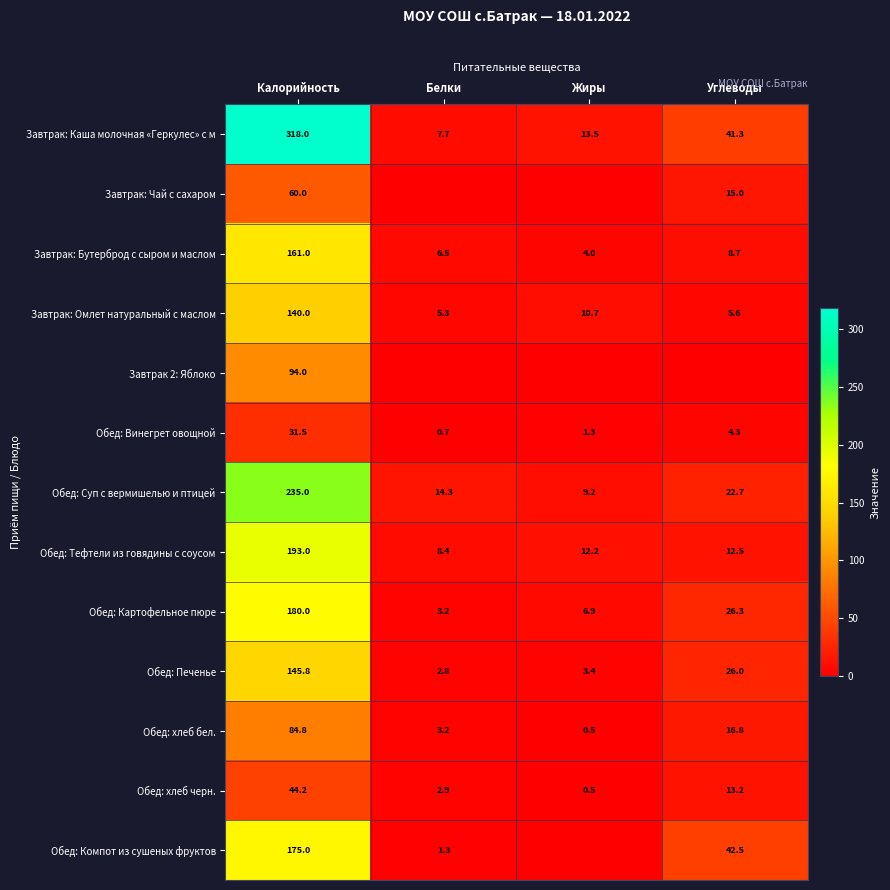

At which category is the sum across all series the highest?

Калорийность